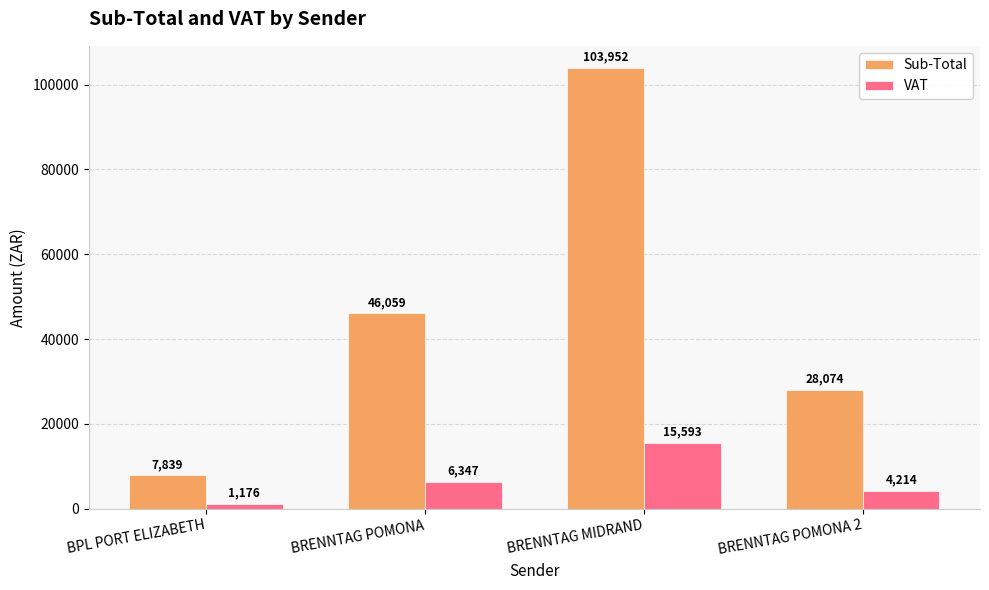

The value of Sub-Total at BRENNTAG POMONA 2 is 28073.9. True or false?

True